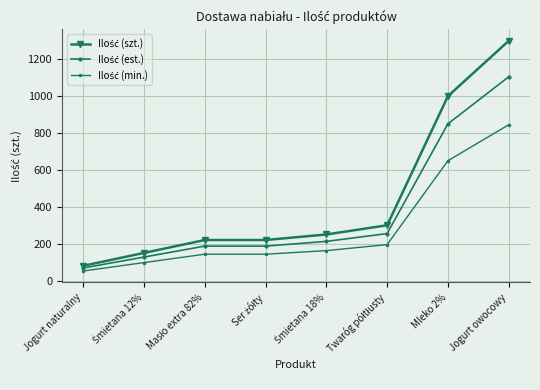

List the series in order of their overall mean, lowest first.

Ilość (min.), Ilość (est.), Ilość (szt.)